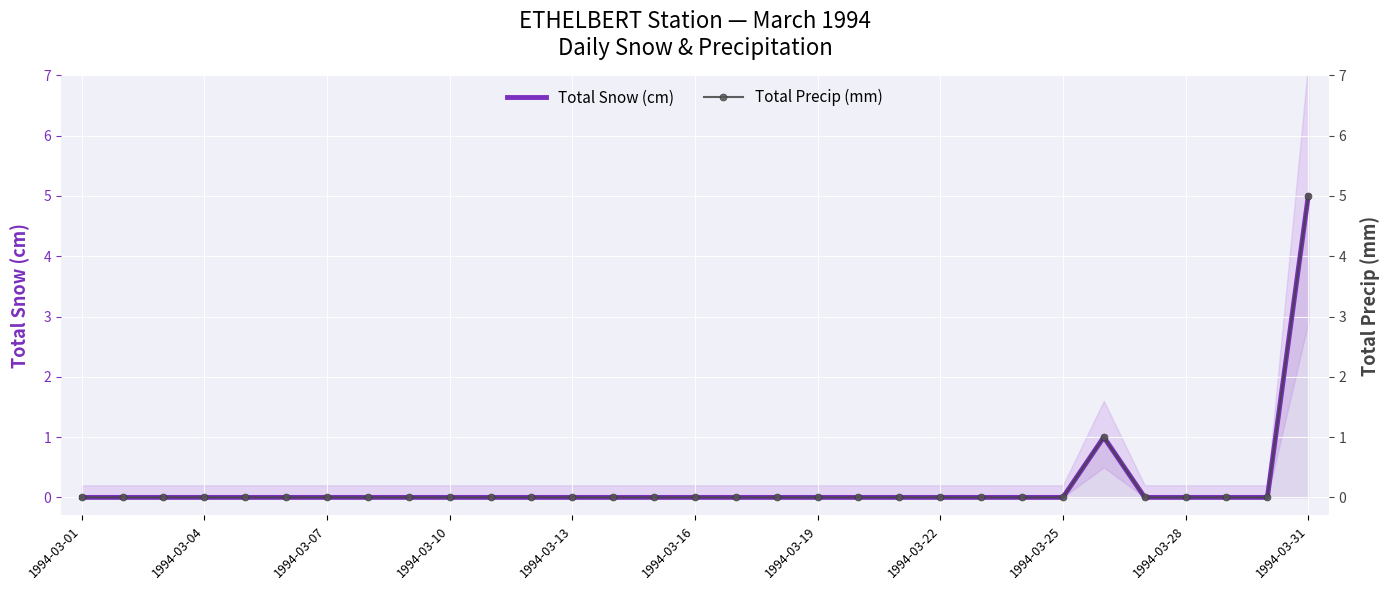

Which series changed the most between 1994-03-07 and 20?

Total Snow (cm)